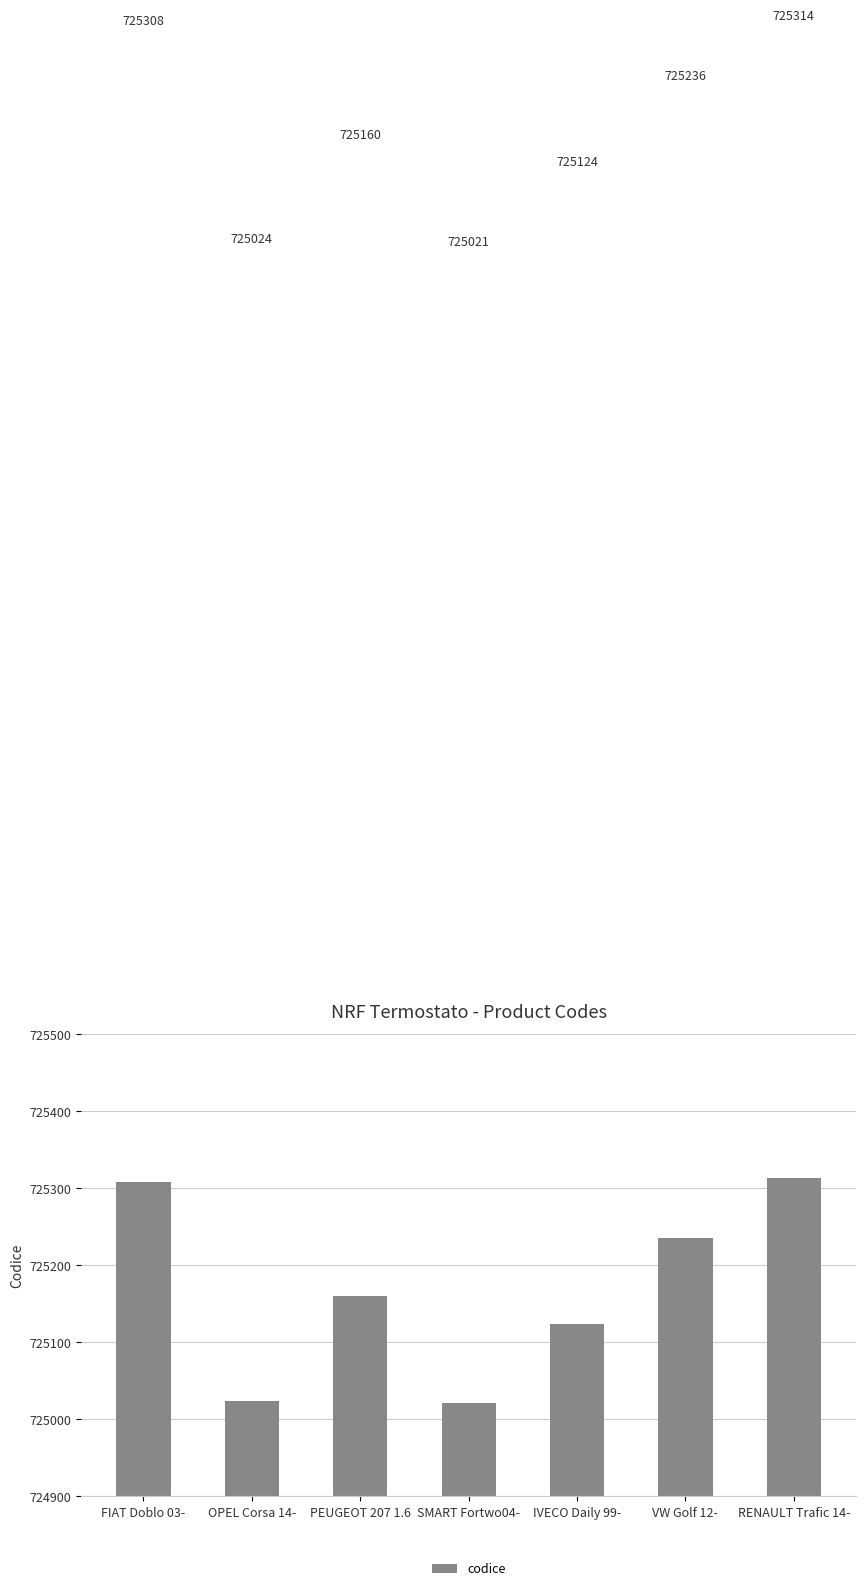

How many data points does each series have?

7